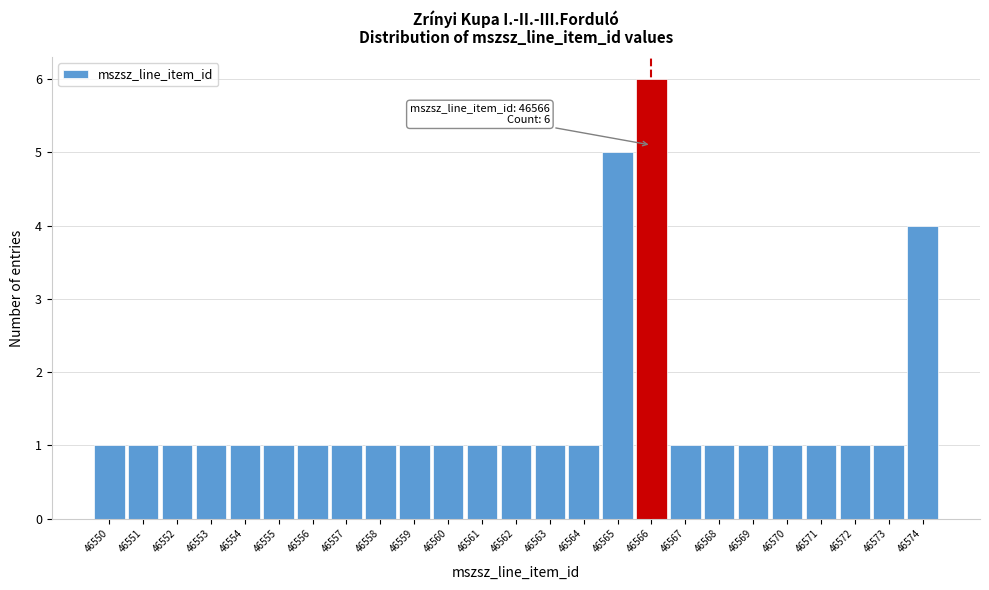

Which range on the x-axis has the tallest bar?

46565.5 to 46566.5